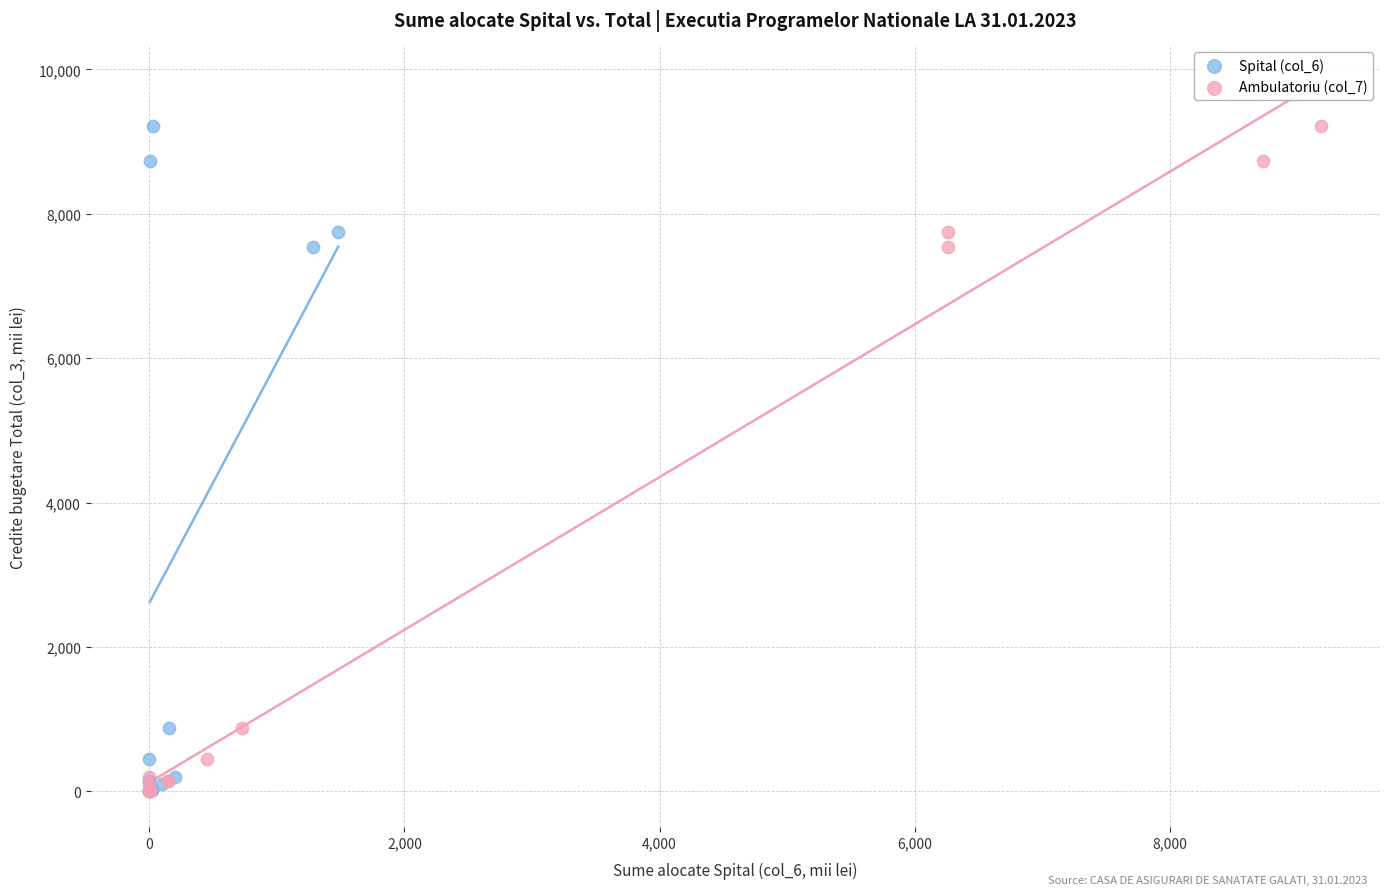

What are all the series names shown in the legend?

Spital (col_6), Ambulatoriu (col_7)